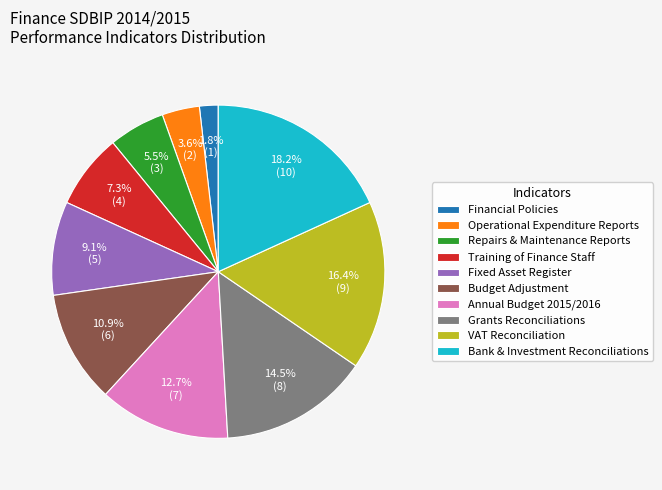

Combined, do Bank & Investment Reconciliations and Budget Adjustment account for over 50%?

No